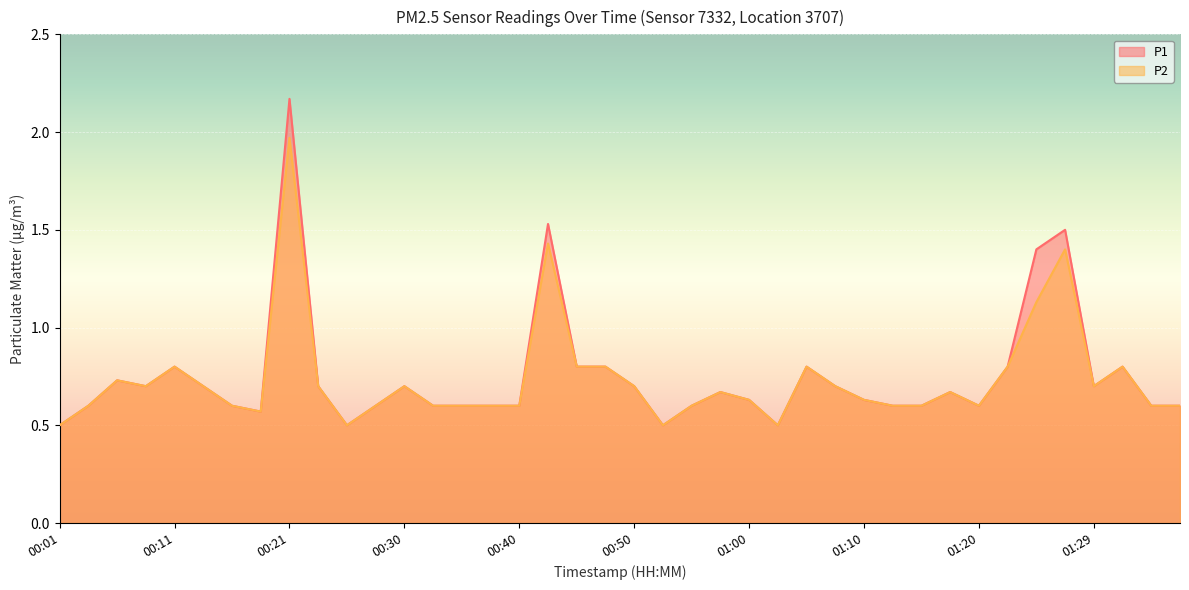

Reading left to right, extract all data points from this chart.

P1: 00:01=0.5	00:03=0.6	00:06=0.7	00:08=0.7	00:11=0.8	00:13=0.7	00:16=0.6	00:18=0.6	00:21=2.2	00:23=0.7	00:26=0.5	00:28=0.6	00:30=0.7	00:33=0.6	00:35=0.6	00:38=0.6	00:40=0.6	00:43=1.5	00:45=0.8	00:48=0.8	00:50=0.7	00:53=0.5	00:55=0.6	00:58=0.7	01:00=0.6	01:03=0.5	01:05=0.8	01:07=0.7	01:10=0.6	01:12=0.6	01:15=0.6	01:17=0.7	01:20=0.6	01:22=0.8	01:25=1.4	01:27=1.5	01:29=0.7	01:32=0.8	01:34=0.6	01:37=0.6
P2: 00:01=0.5	00:03=0.6	00:06=0.7	00:08=0.7	00:11=0.8	00:13=0.7	00:16=0.6	00:18=0.6	00:21=2.0	00:23=0.7	00:26=0.5	00:28=0.6	00:30=0.7	00:33=0.6	00:35=0.6	00:38=0.6	00:40=0.6	00:43=1.4	00:45=0.8	00:48=0.8	00:50=0.7	00:53=0.5	00:55=0.6	00:58=0.7	01:00=0.6	01:03=0.5	01:05=0.8	01:07=0.7	01:10=0.6	01:12=0.6	01:15=0.6	01:17=0.7	01:20=0.6	01:22=0.8	01:25=1.1	01:27=1.4	01:29=0.7	01:32=0.8	01:34=0.6	01:37=0.6